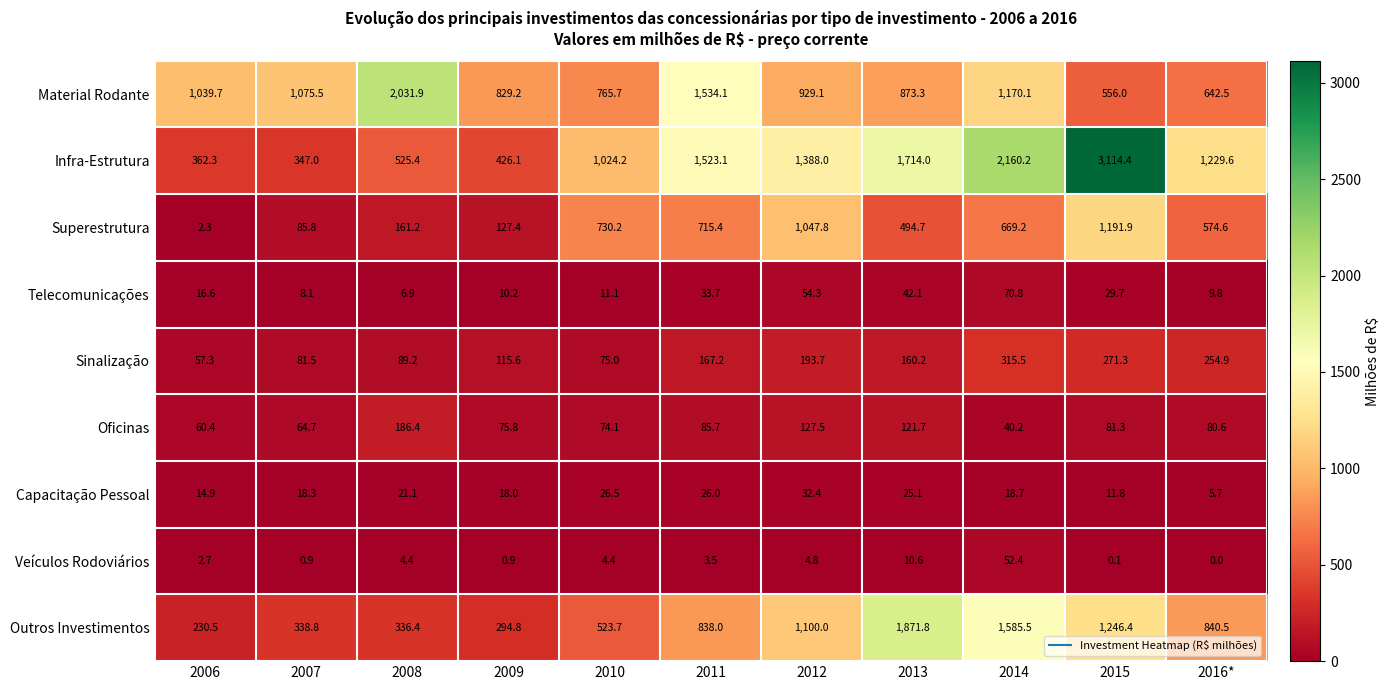

Which series has the widest spread of values?

Infra-Estrutura